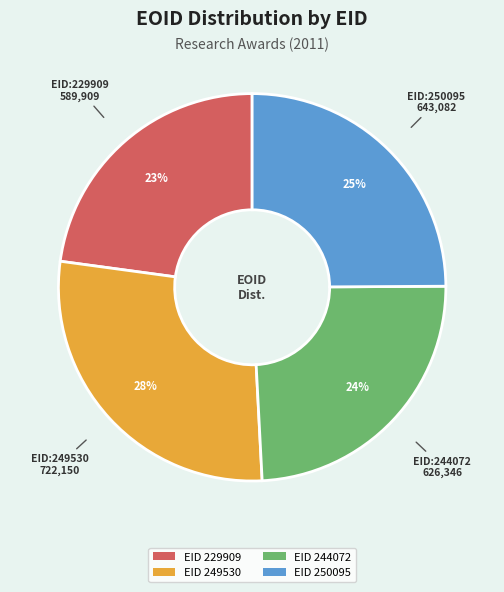

Is there a majority slice in this chart?

No